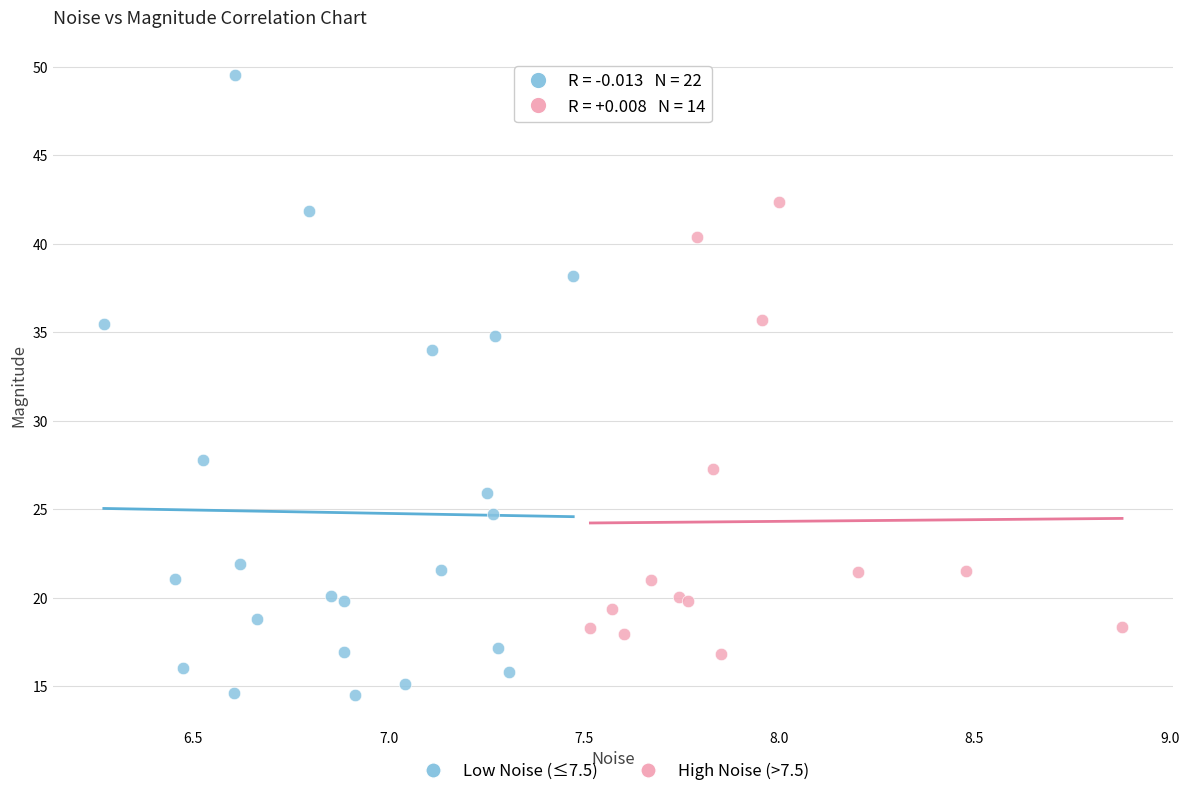

Which series contains the highest Y value?

Low Noise (≤7.5)